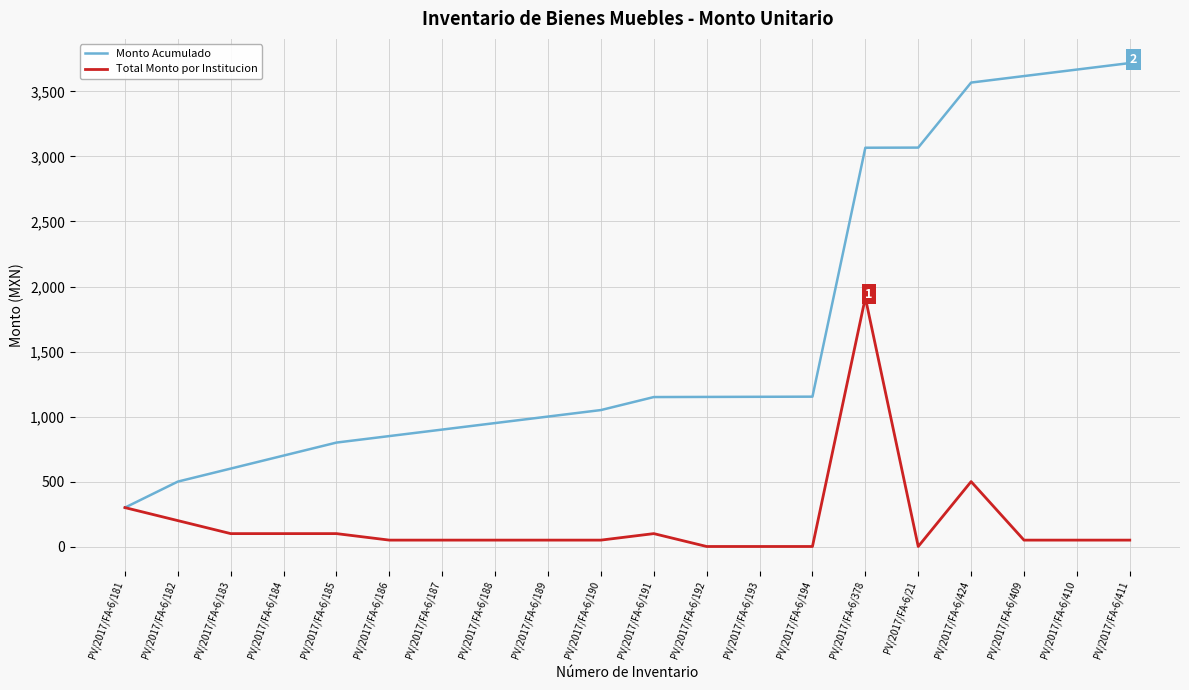

The value of Monto Acumulado at PV/2017/FA-6/190 is 363. True or false?

False